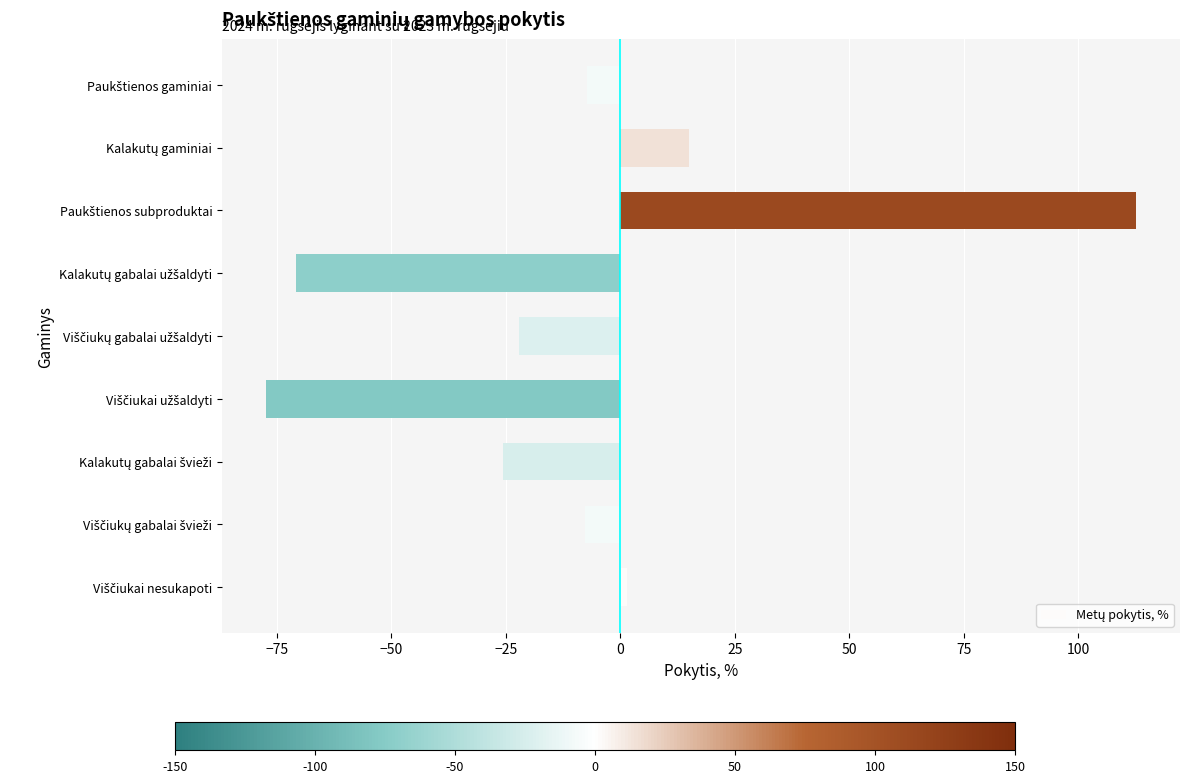

What is the average value?

-9.1